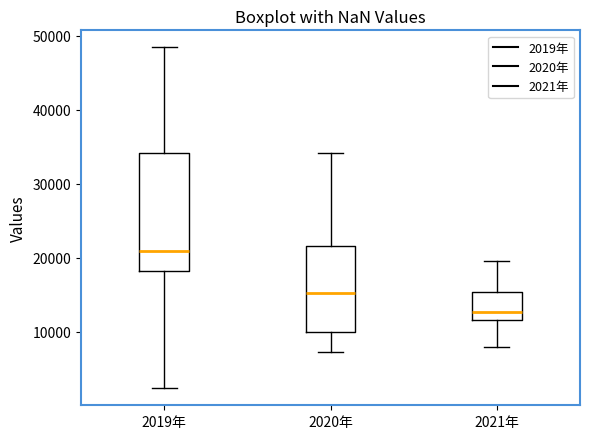

Which box is the tallest, from its lower edge to its upper edge?

2019年